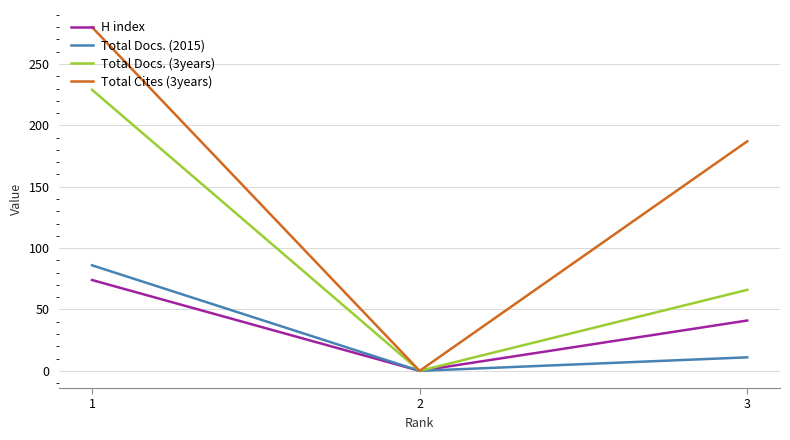

Rank the categories by H index value from highest to lowest.

1, 3, 2